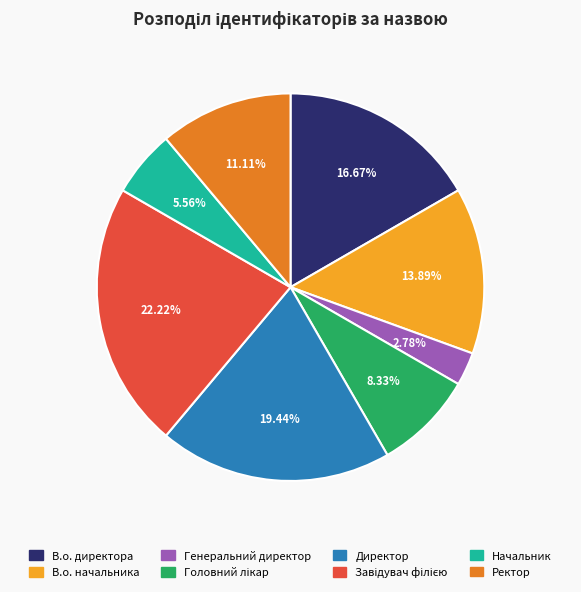

Which has a higher value, Директор or В.о. начальника?

Директор